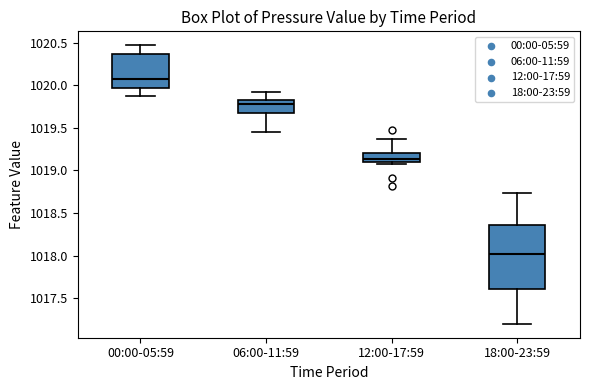

Which box's median line is the lowest?

18:00-23:59